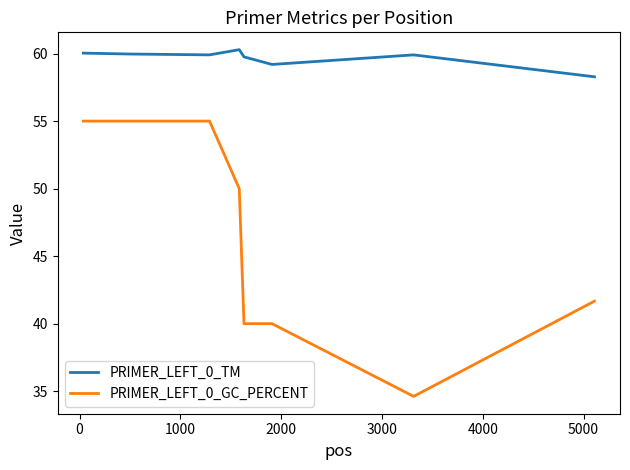

Rank the series by their average value, from highest to lowest.

PRIMER_LEFT_0_TM, PRIMER_LEFT_0_GC_PERCENT